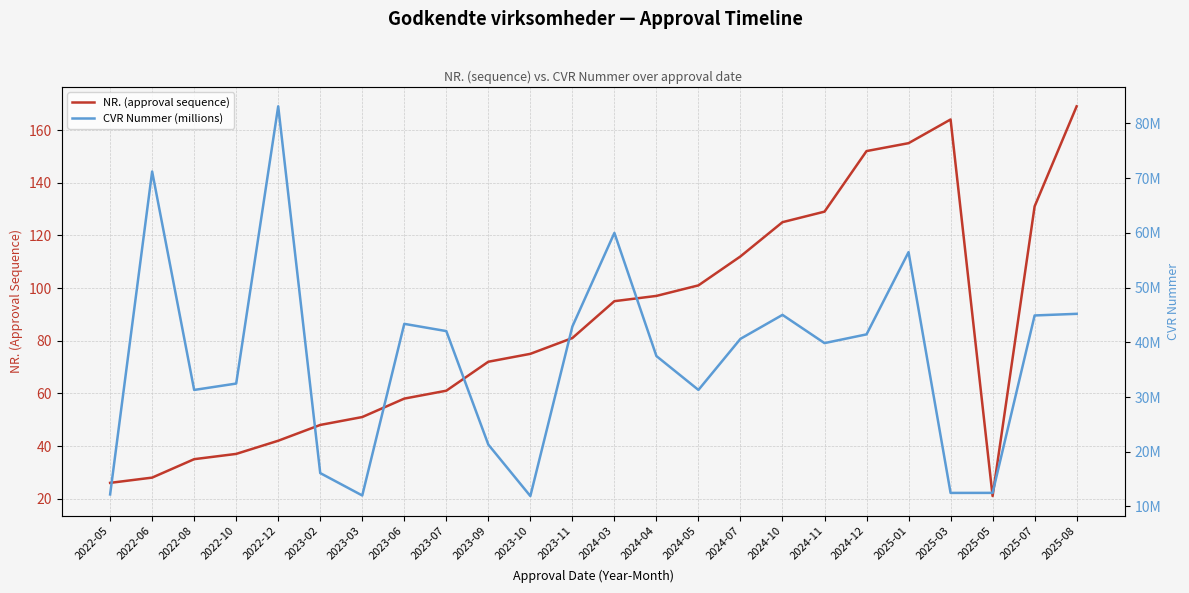

In CVR Nummer (millions), how many points are higher than both neighbors (excluding endpoints)?

6